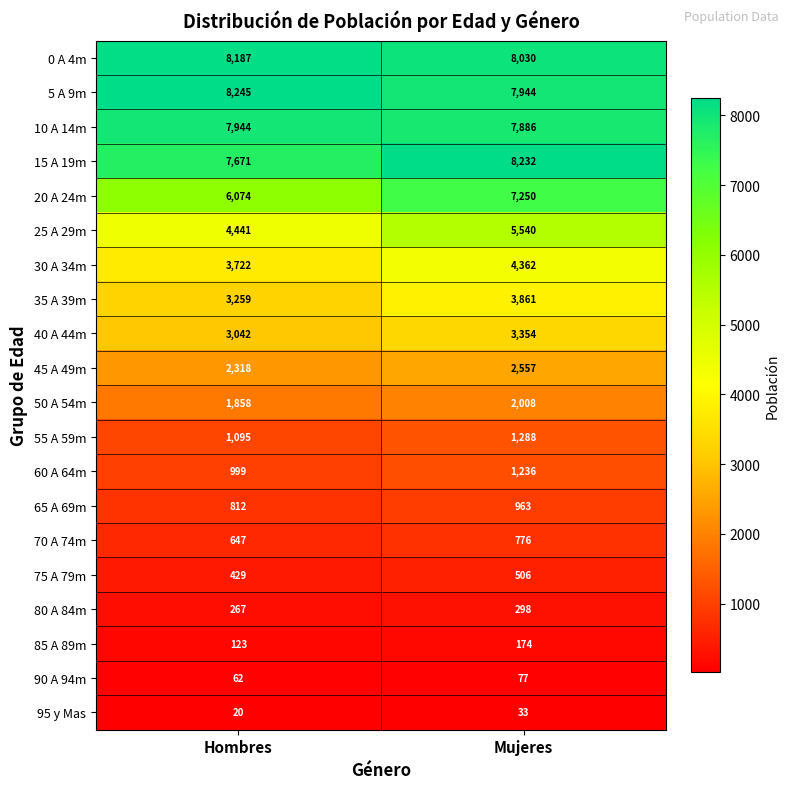

True or false: 25 A 29m has a value of 4441 at Hombres.

True